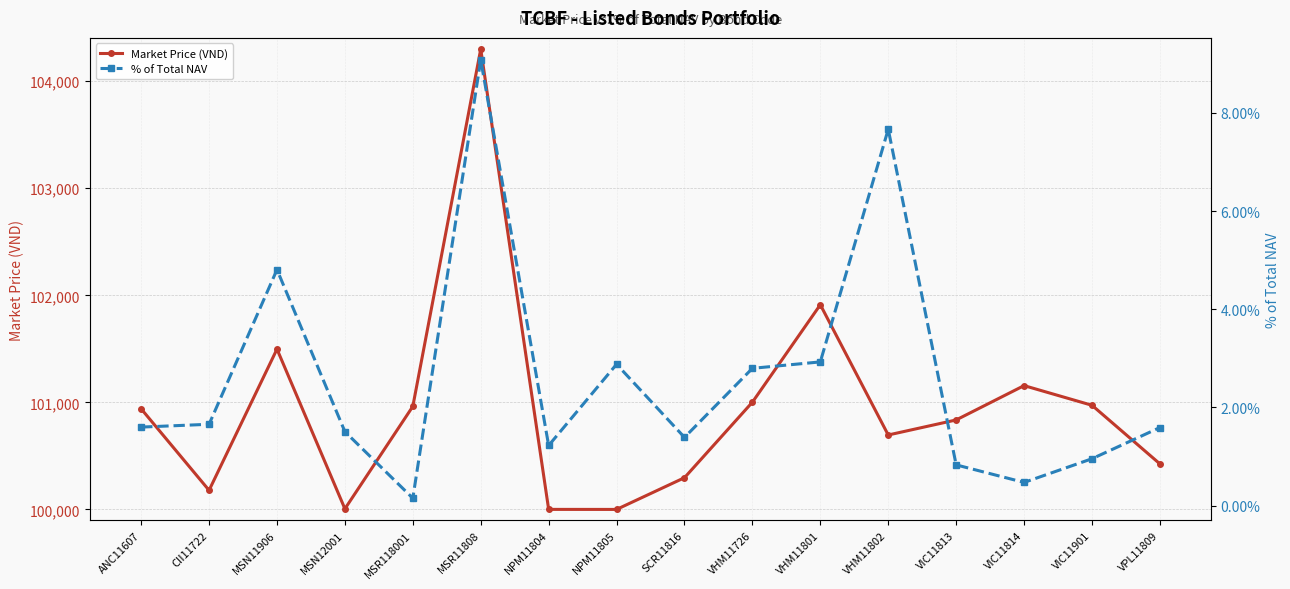

Reading left to right, extract all data points from this chart.

Market Price (VND): 100939.5	100178.1	101497.4	100005.3	100962.2	104300.4	100000.0	99999.6	100296.1	101001.6	101911.9	100694.9	100835.6	101156.3	100972.5	100425.1
% of Total NAV: 0.0	0.0	0.0	0.0	0.0	0.1	0.0	0.0	0.0	0.0	0.0	0.1	0.0	0.0	0.0	0.0